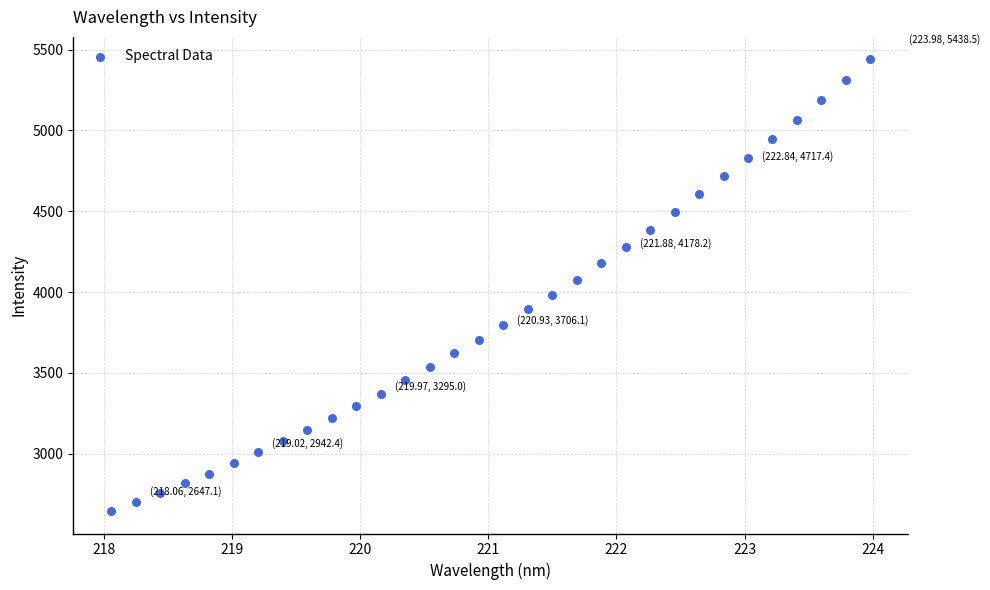

What is the range of Y values (max minus min)?

2791.4